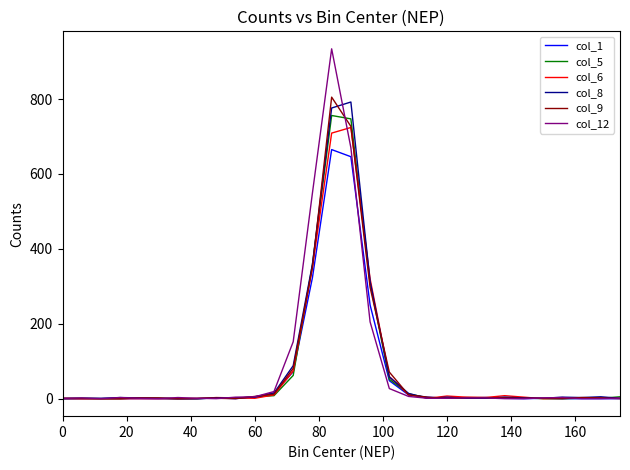

Which series has the largest range (max minus min)?

col_12